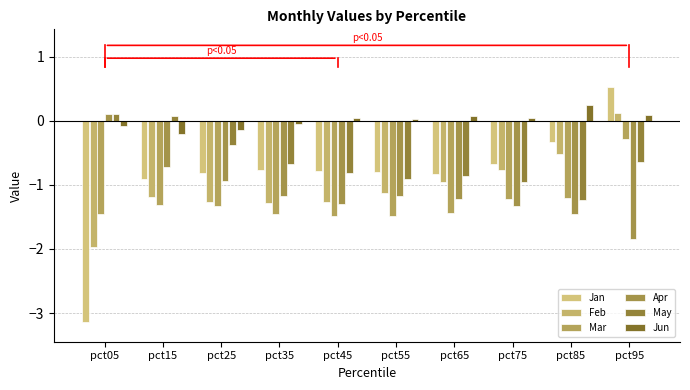

The value of Feb at pct95 is 0.2. True or false?

False